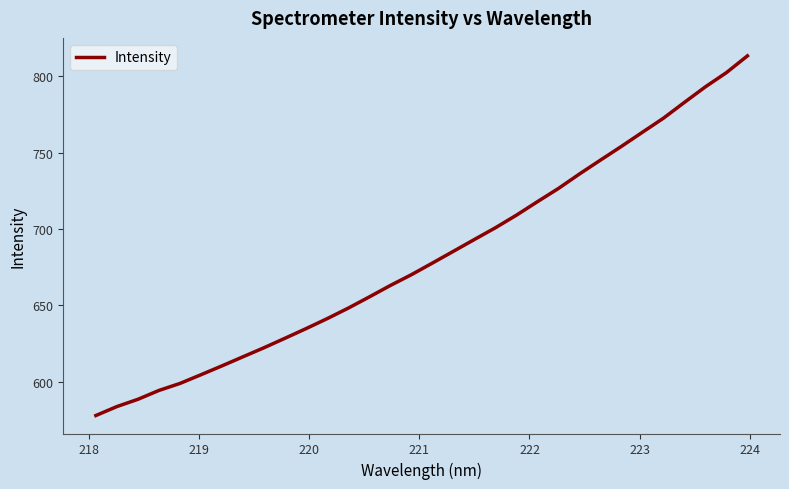

What is the minimum value shown in the chart?

577.8